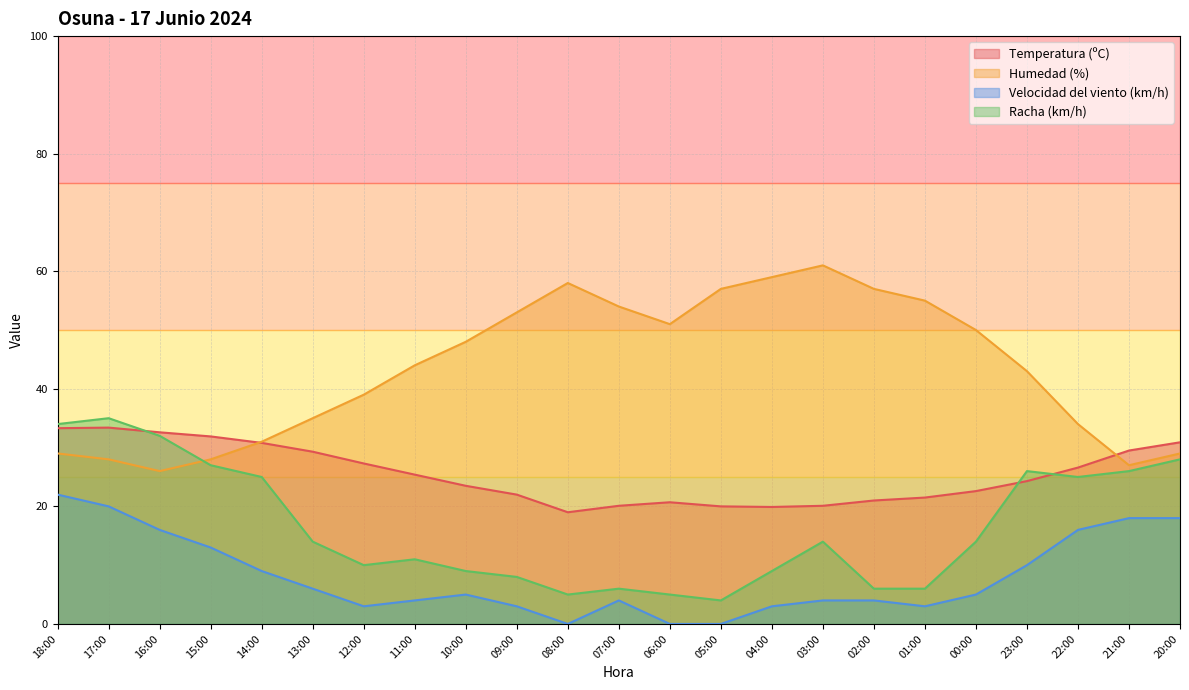

The value of Temperatura (ºC) at 05:00 is 20.0. True or false?

True